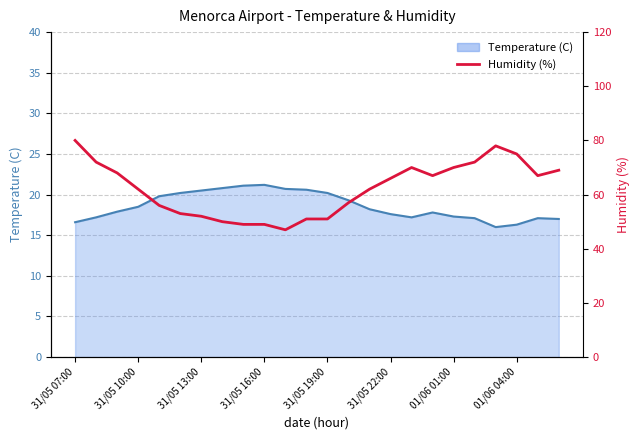

Does the chart have visible grid lines?

Yes